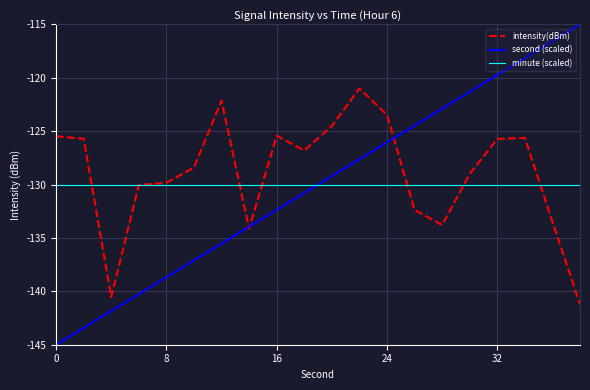

What is the minimum value shown in the chart?

-145.0